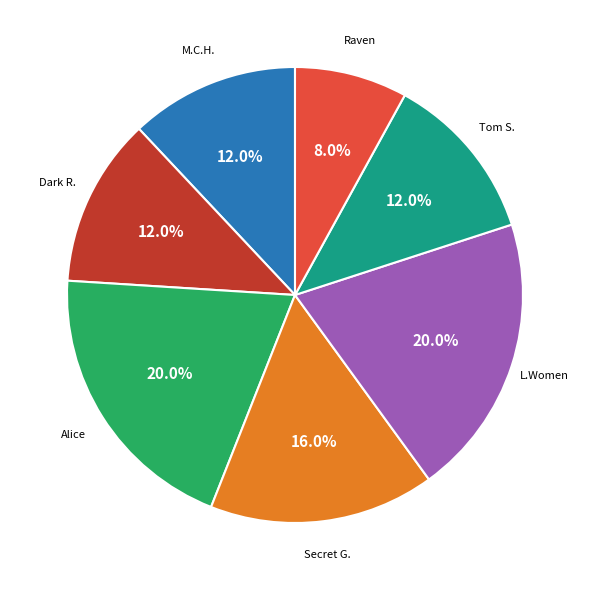

Does any single category account for the majority?

No